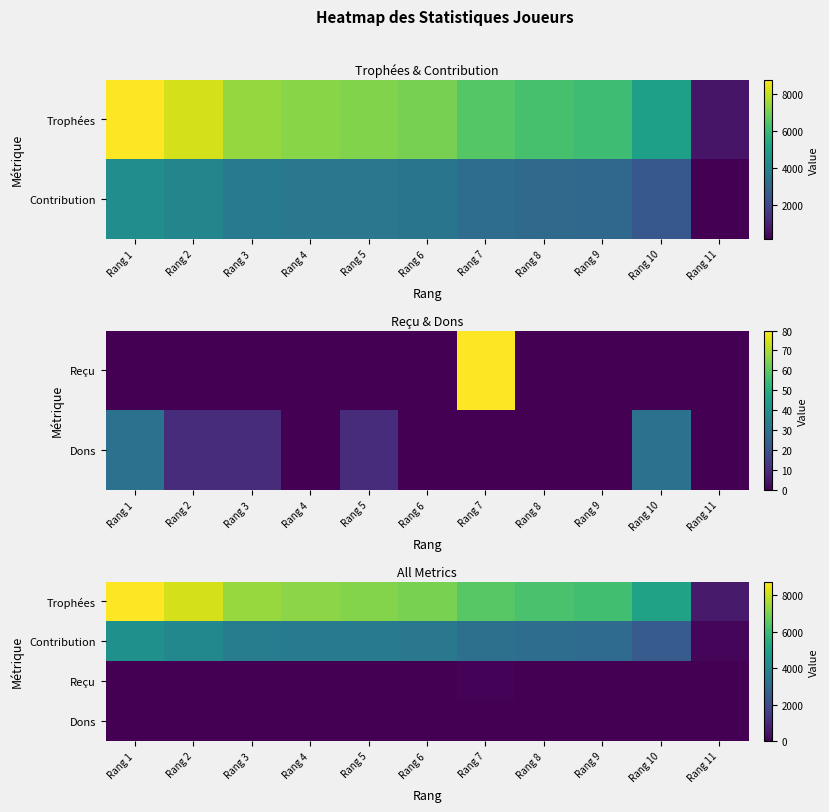

List the labels in order of Reçu value, largest first.

Rang 7, Rang 1, Rang 2, Rang 3, Rang 4, Rang 5, Rang 6, Rang 8, Rang 9, Rang 10, Rang 11